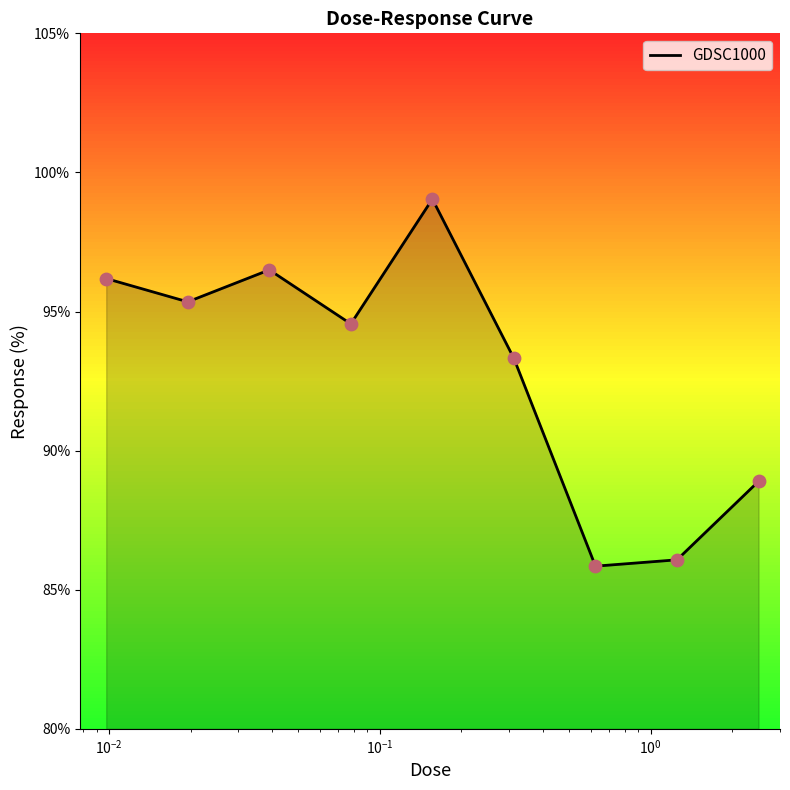

What is the smallest value displayed?

85.8